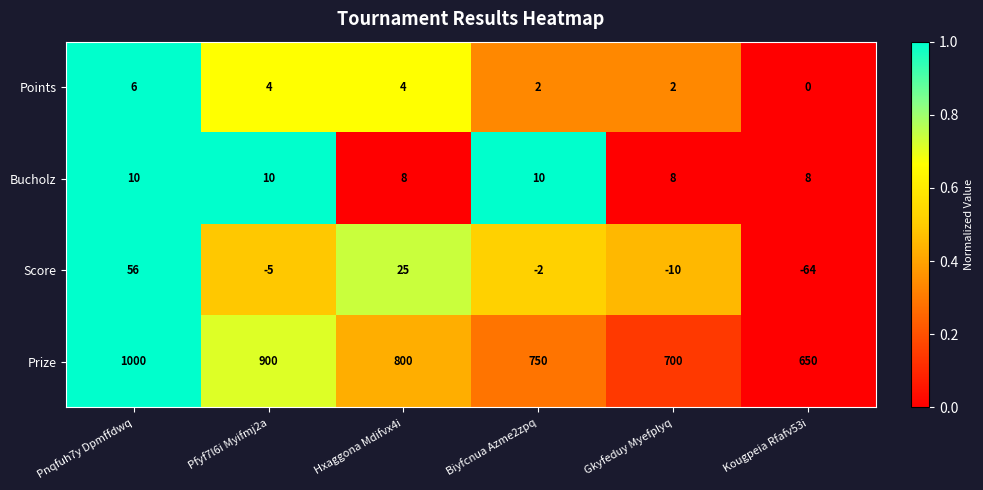

Is it true that Bucholz equals 10 at Pnqfuh7y Dpmffdwq?

True